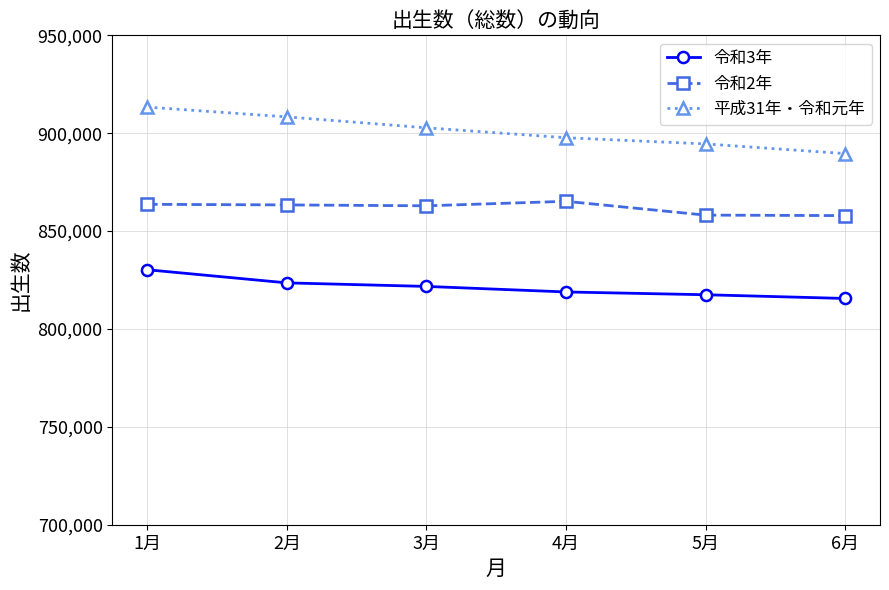

What position from the right is 3月?

4